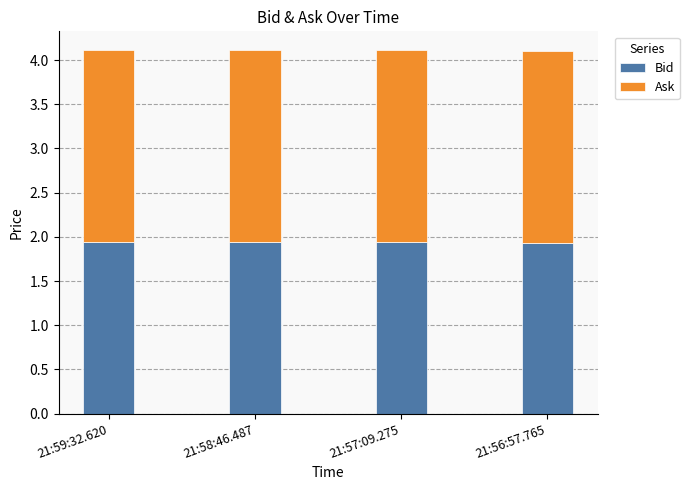

Count the Bid values in the range 1 to 2.

4